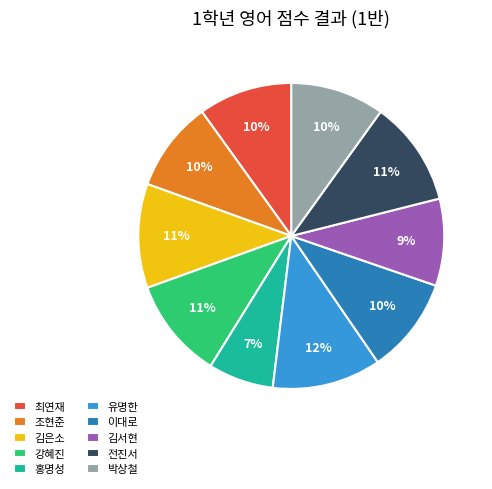

What percentage is the 전진서 slice, to the nearest percent?

11%